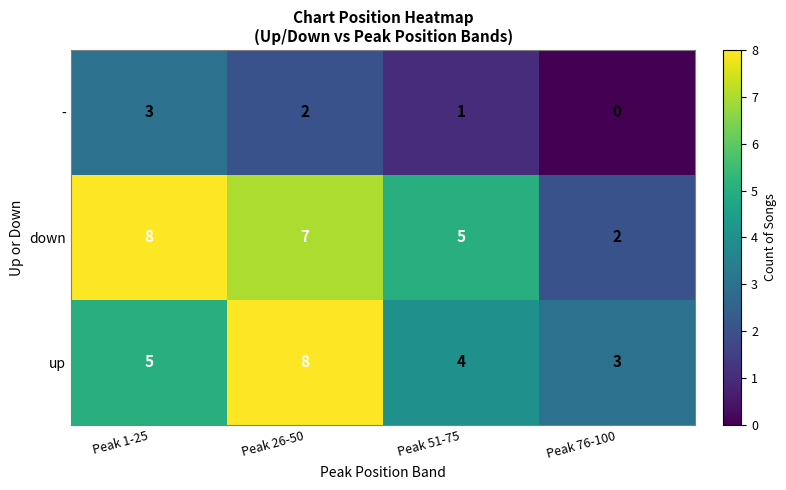

At which label is - closest to 1?

Peak 51-75